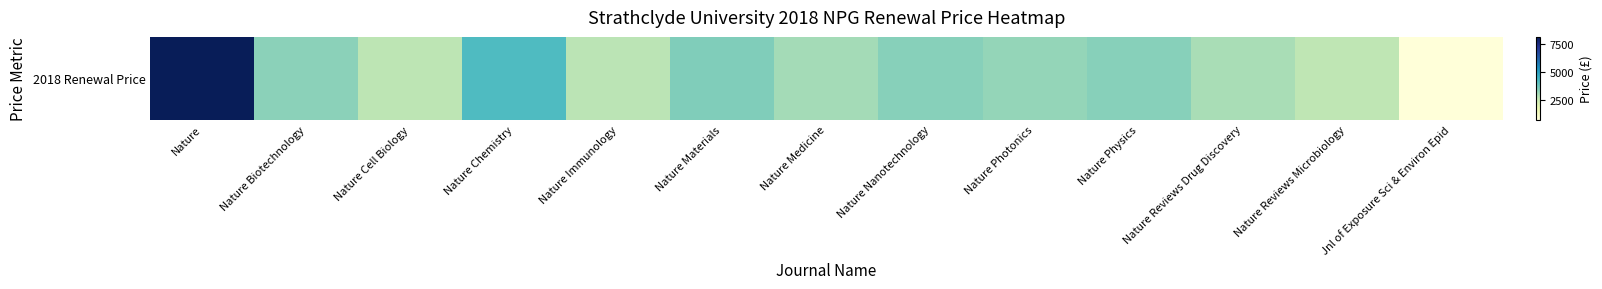

The value at Nature Chemistry is 4251. True or false?

True